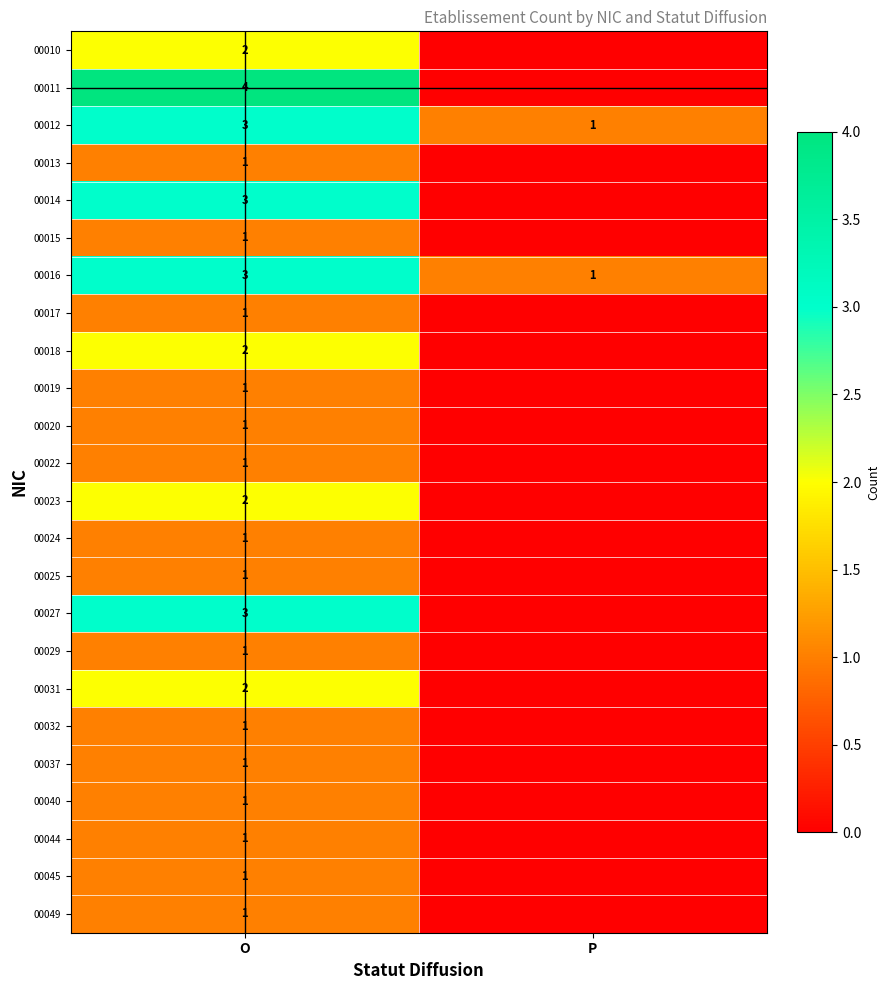

What is the difference between the highest and lowest values at O?

3